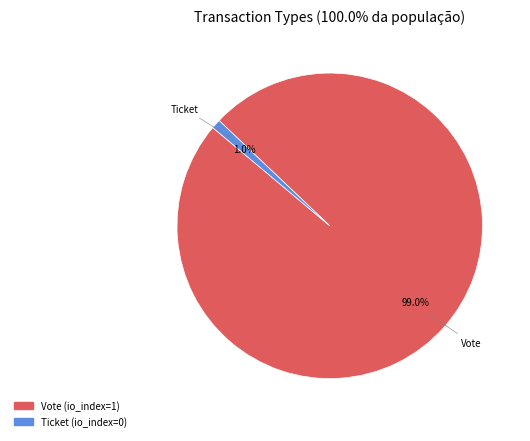

Rank the categories by value from lowest to highest.

Ticket, Vote